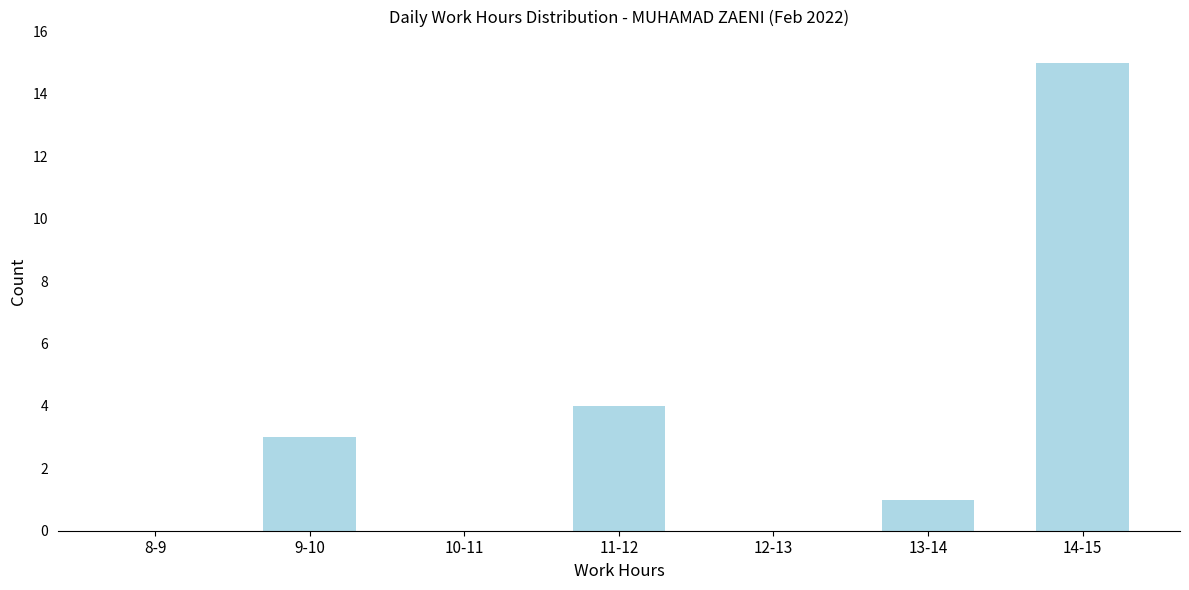

Reading left to right, extract all data points from this chart.

8-9=0	9-10=3	10-11=0	11-12=4	12-13=0	13-14=1	14-15=15